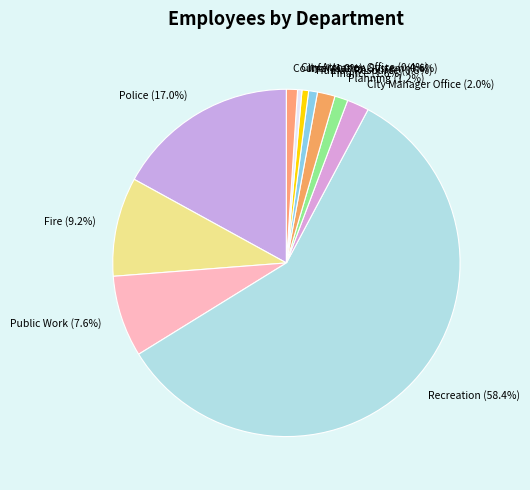

To the nearest percent, what percentage of the pie is Information System?

1%